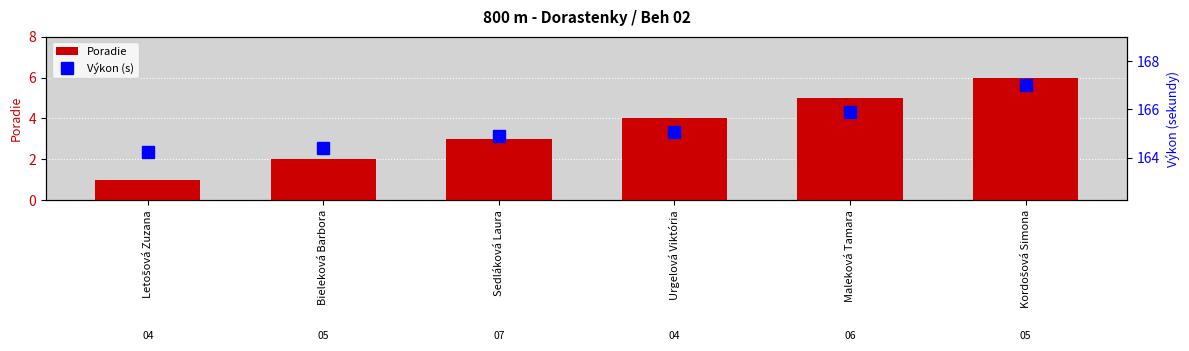

At which category does the chart reach its minimum across all series?

Letošová Zuzana